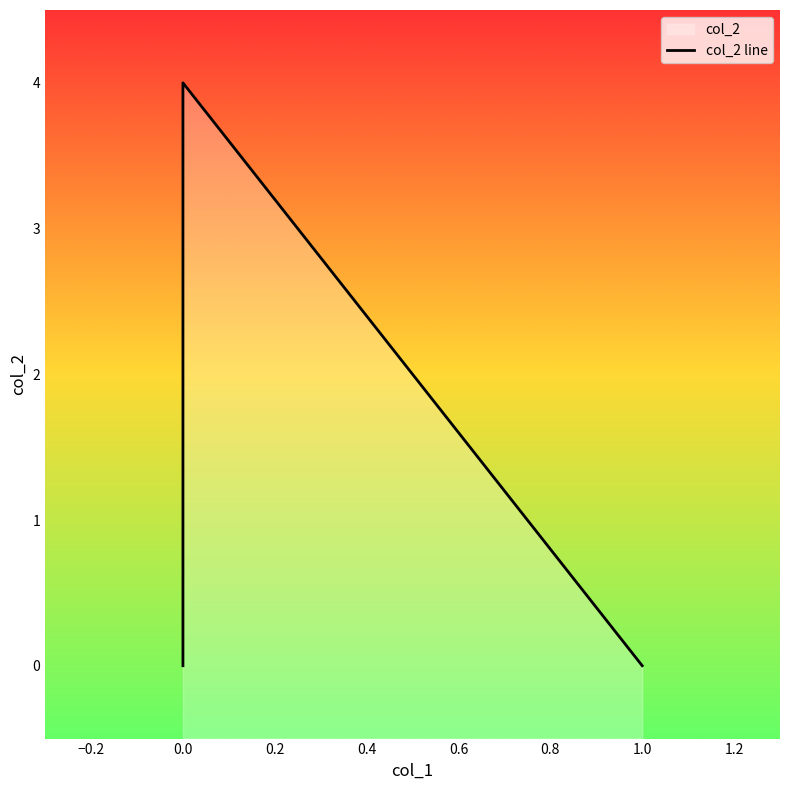

Is it true that the value at 0.0 is 1?

False